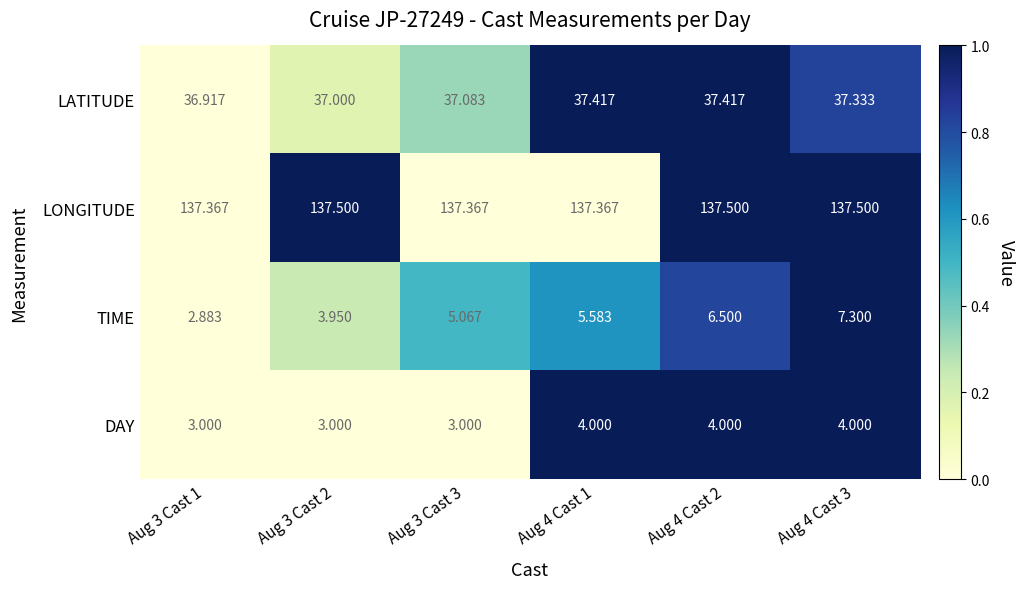

Which series has the largest total across all categories?

LONGITUDE